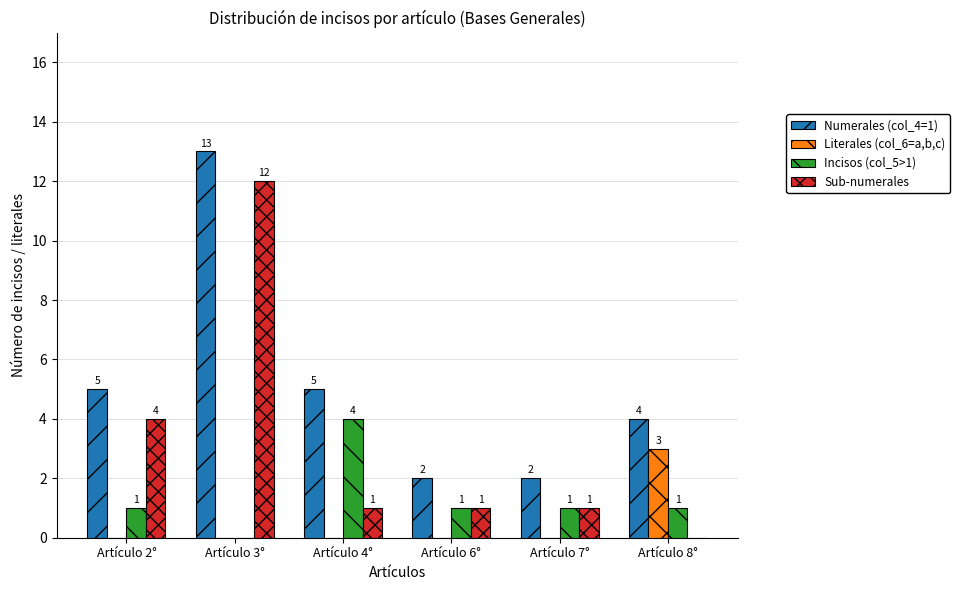

The Sub-numerales series shows 2 at Artículo 4°. True or false?

False